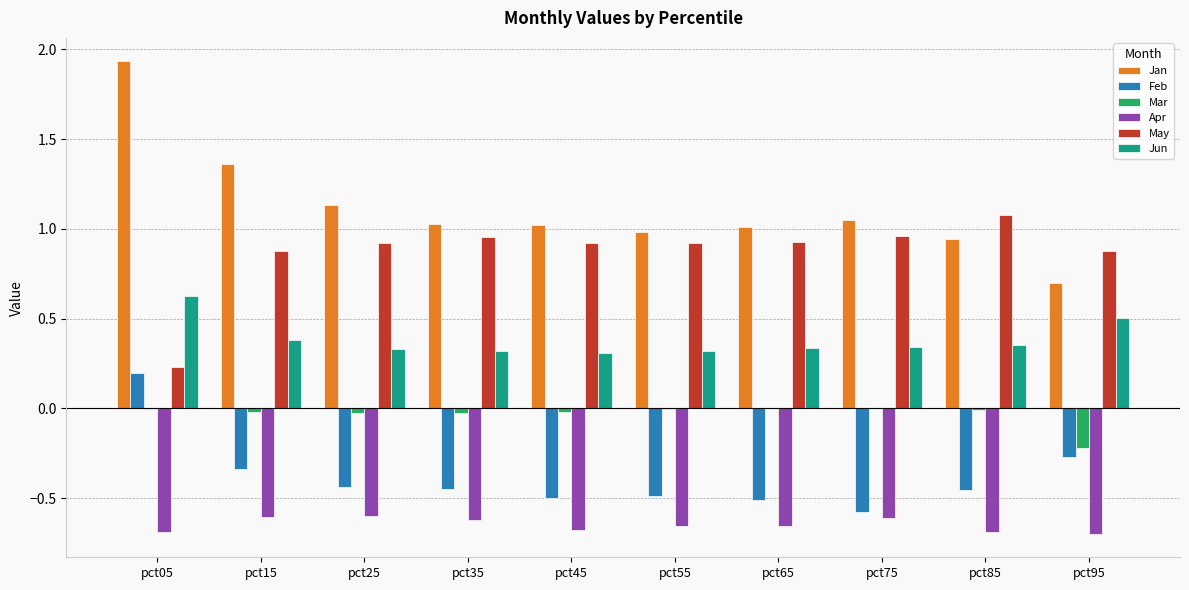

Is the value of Jan at pct05 greater than the value of Apr at pct05?

Yes